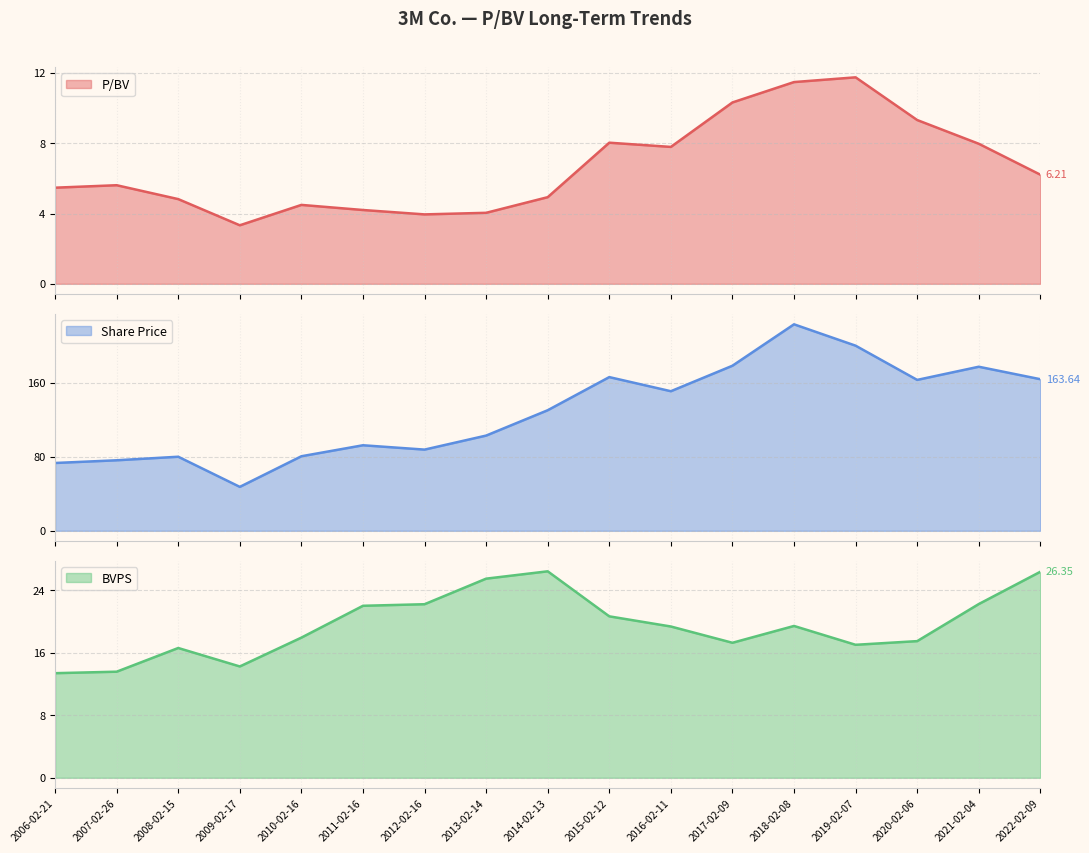

How many lines are shown in the chart?

3